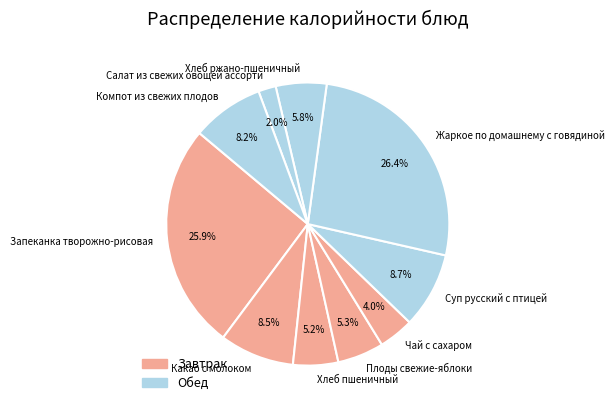

How much of the chart is everything except Плоды свежие-яблоки?

94.7%